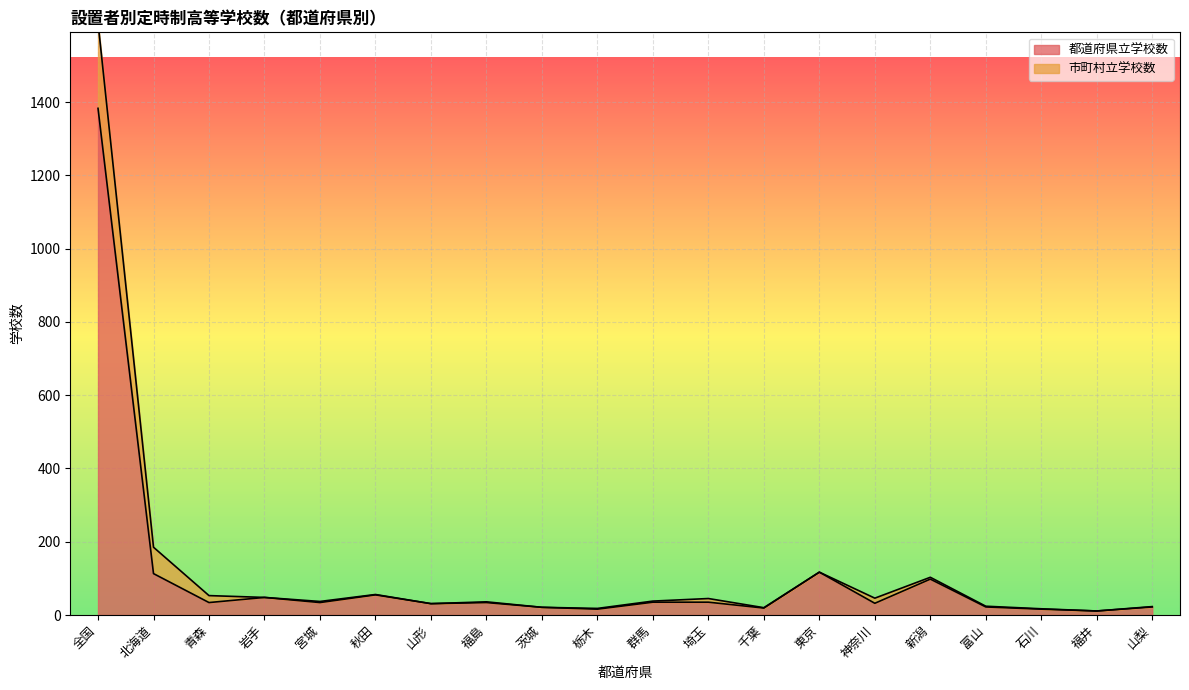

True or false: the data has more than 0 interior local peaks.

True